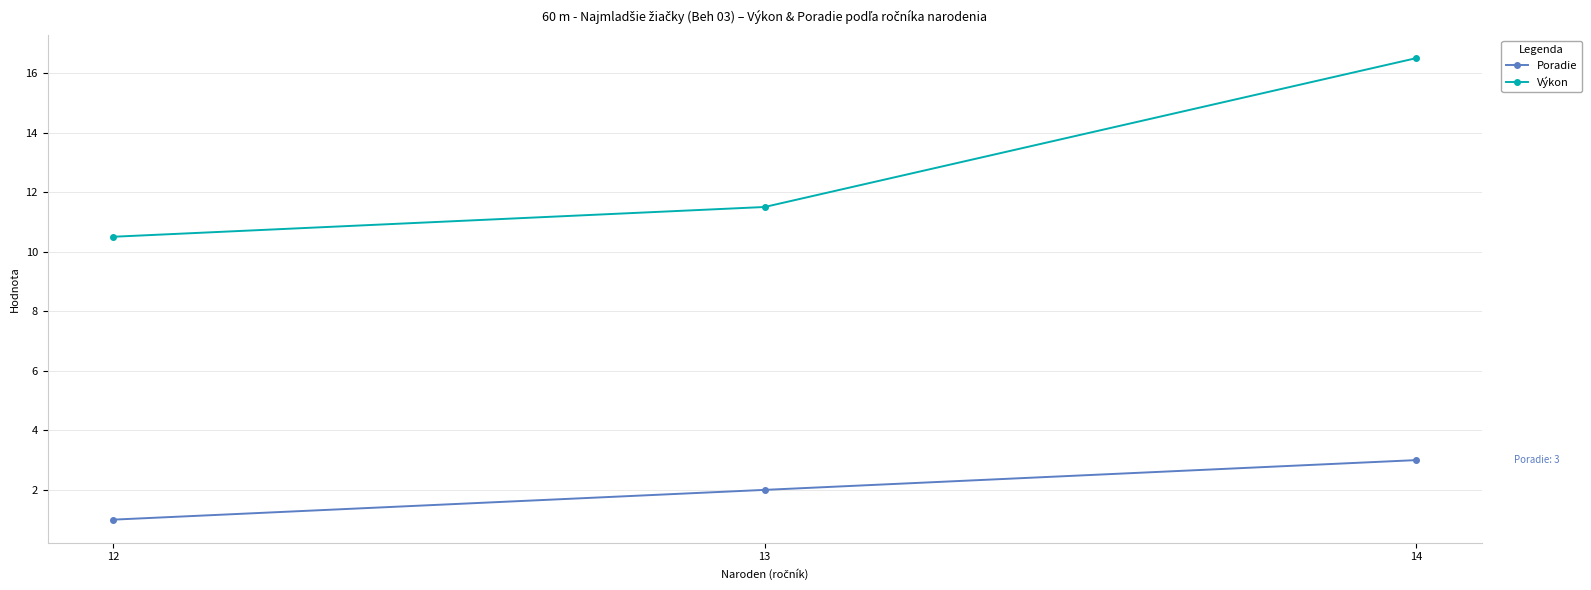

Where does the Výkon series first go above 11?

13